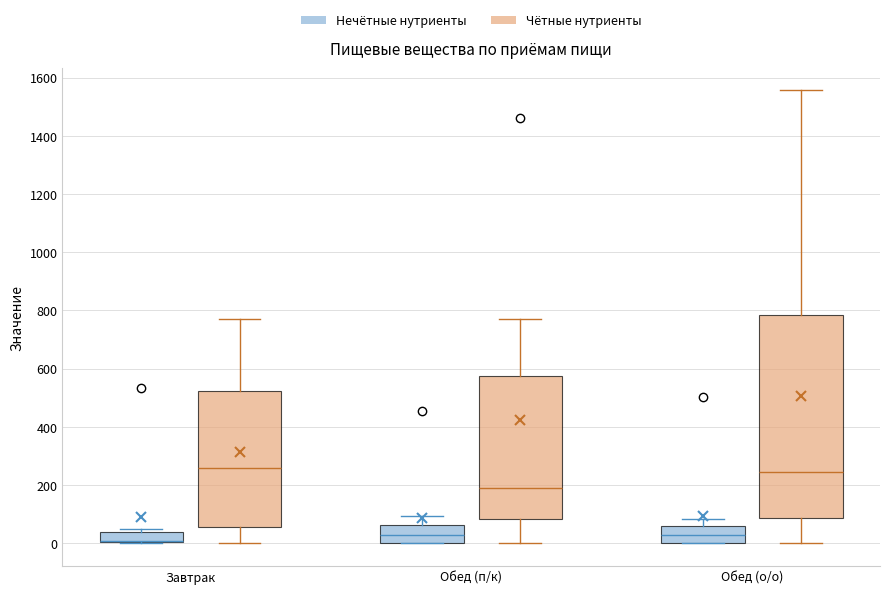

Reading left to right, read every box against the y-axis: the position of its median line, the range the box covers, and the ends of its whiskers. The values are not printed on the chart, so give them approximately, as read against the axis.

Завтрак (Нечётные нутриенты): median 0 (drawn on the box's lower edge), box 0 to 40, whiskers 0 to 40 (just above the box's upper edge)
Завтрак (Чётные нутриенты): median 260, box 60 to 520, whiskers 0 to 780
Обед (п/к) (Нечётные нутриенты): median 20, box 0 to 60, whiskers 0 to 100
Обед (п/к) (Чётные нутриенты): median 180, box 80 to 580, whiskers 0 to 760
Обед (о/о) (Нечётные нутриенты): median 20, box 0 to 60, whiskers 0 to 80
Обед (о/о) (Чётные нутриенты): median 240, box 80 to 780, whiskers 0 to 1560